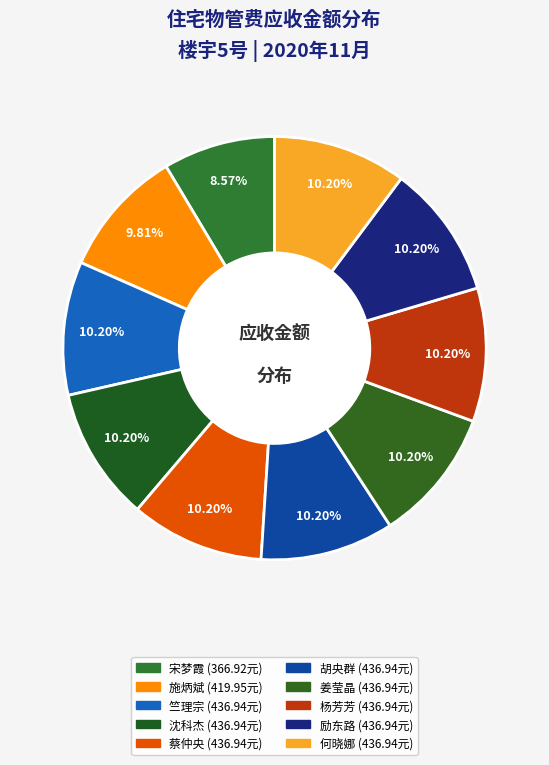

How much of the chart is everything except 蔡仲央?

89.8%